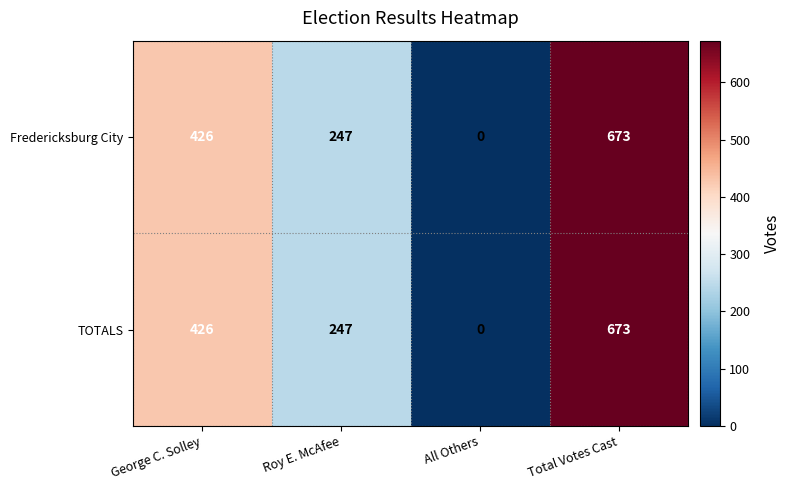

Is it true that TOTALS equals 673 at Total Votes Cast?

True